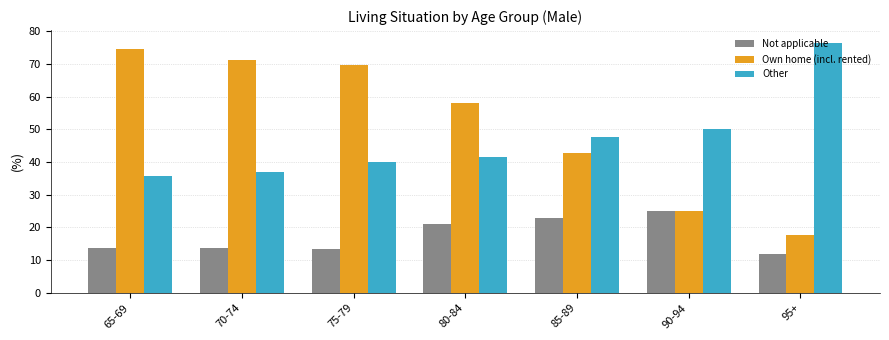

Rank the series at 70-74 from highest to lowest value.

Own home (incl. rented), Other, Not applicable